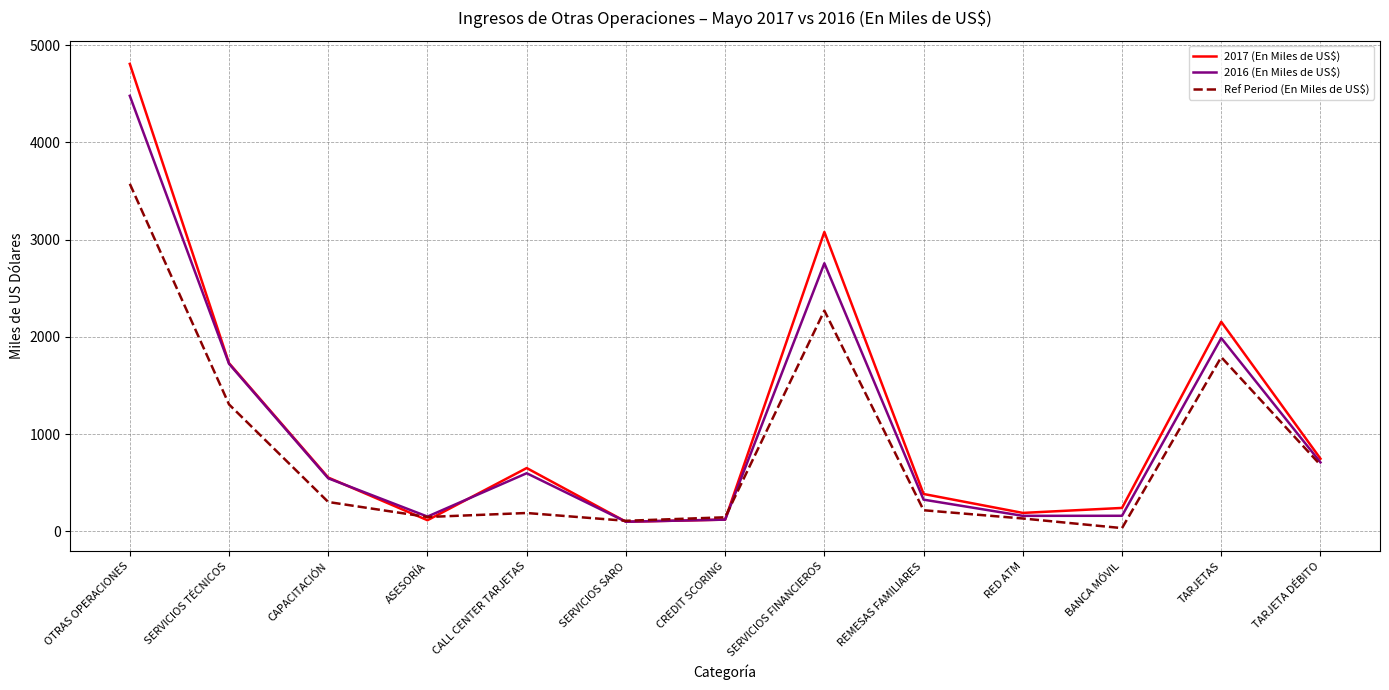

How many values in the Ref Period (En Miles de US$) series are below 216?

6